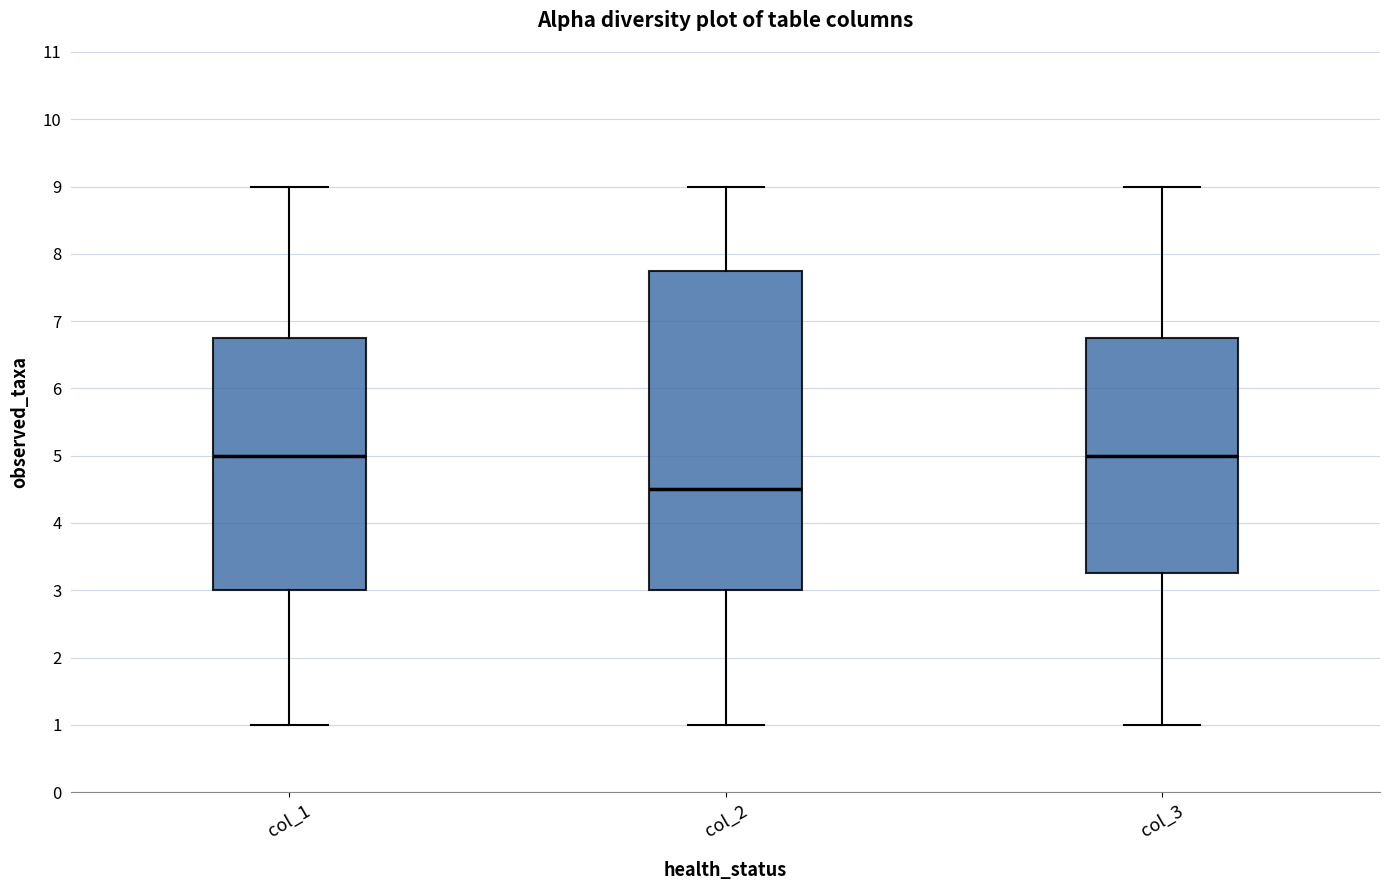

Which box is the tallest, from its lower edge to its upper edge?

col_2